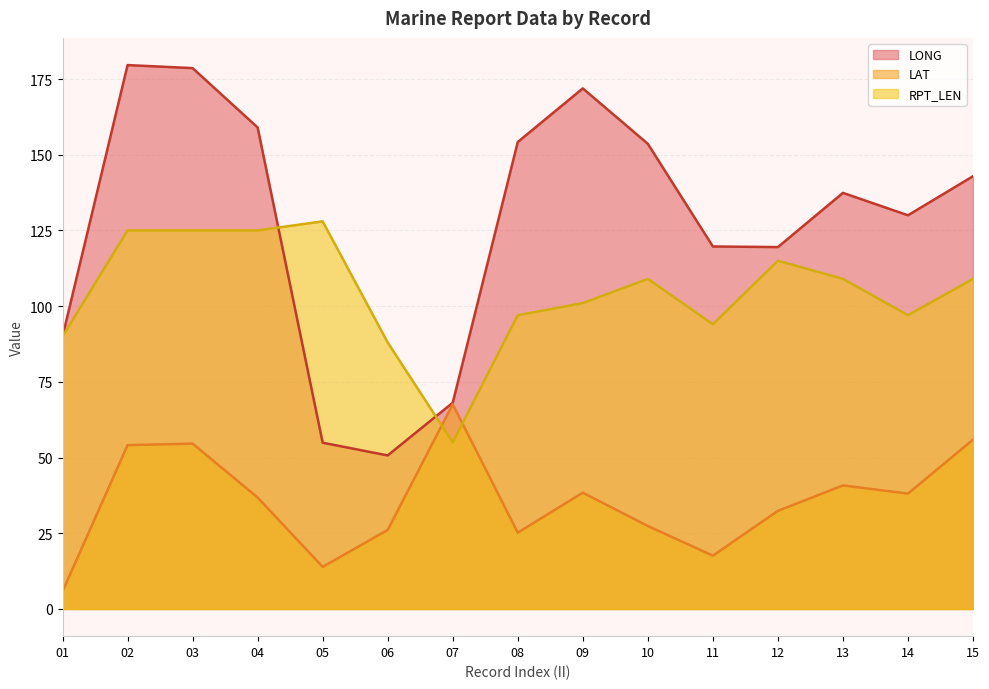

What is the approximate value of LONG at 02?

179.6